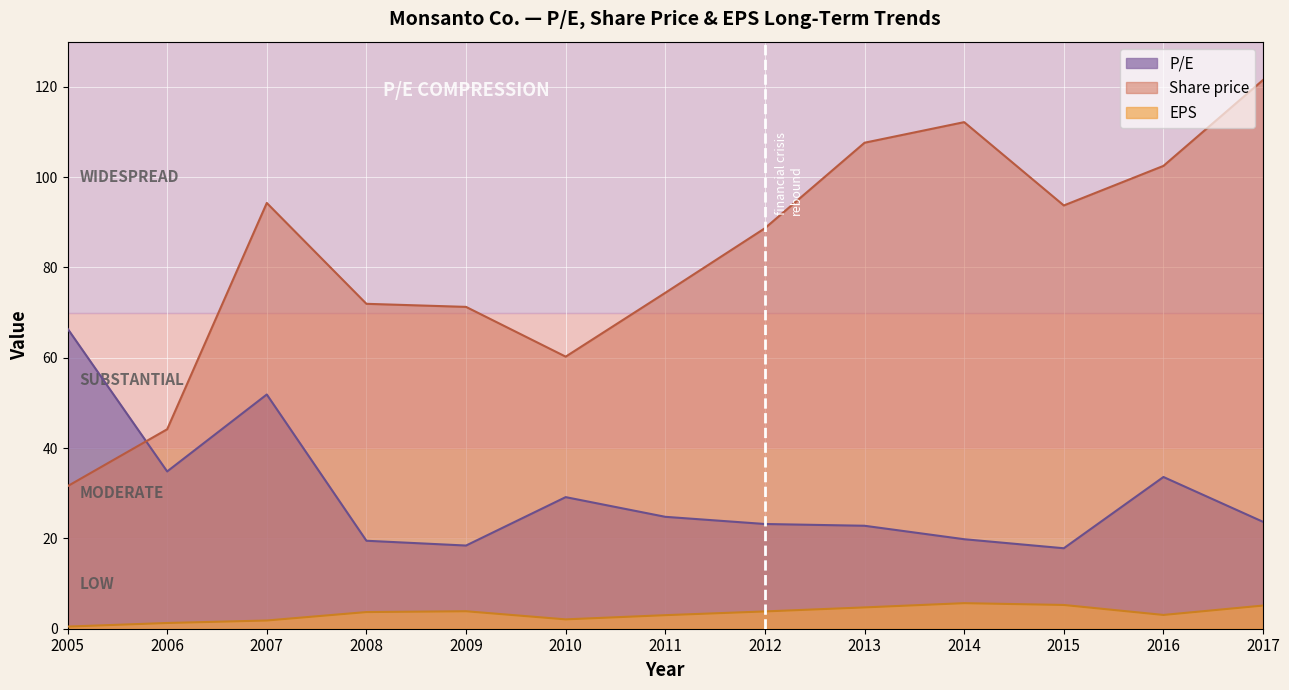

At which category is the sum across all series the highest?

2017